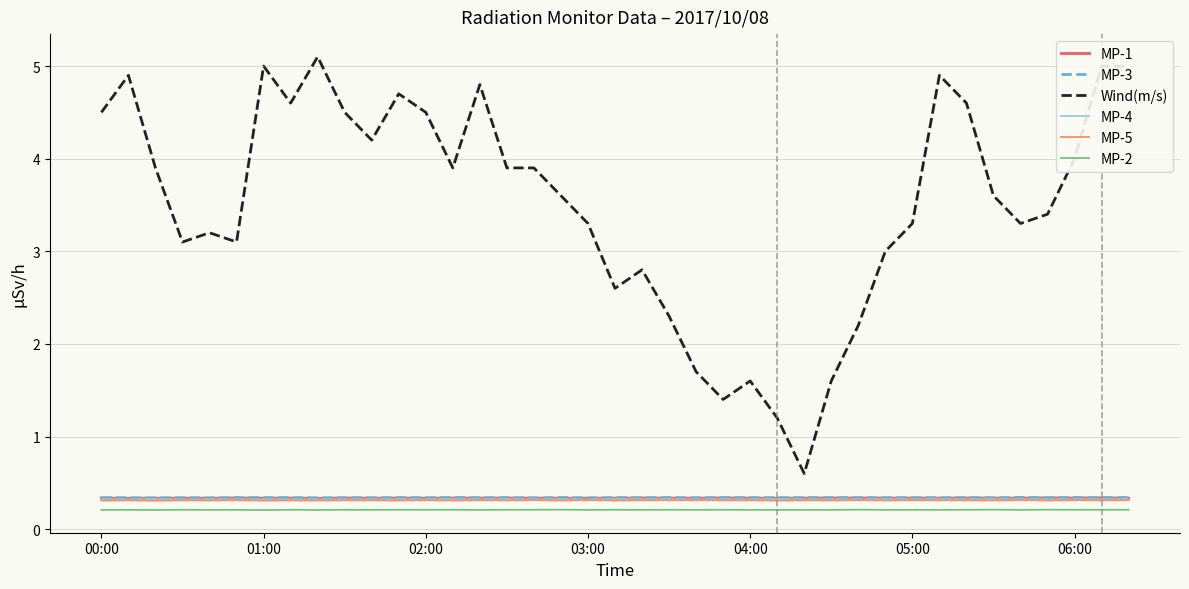

Which series has the largest total across all categories?

Wind(m/s)